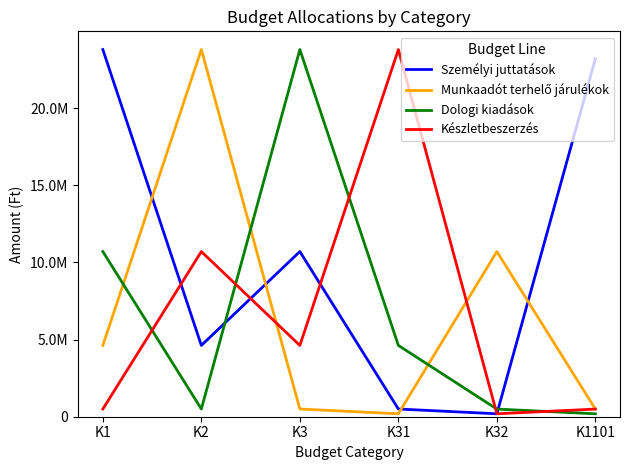

Is this an area chart (filled region under the line)?

No